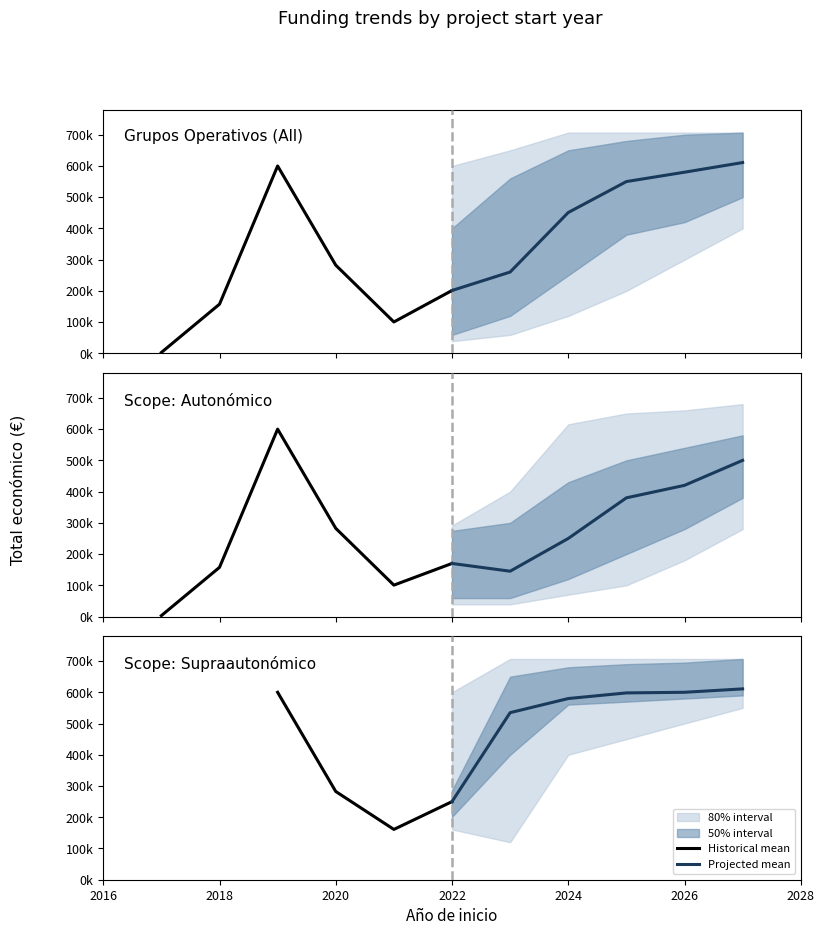

True or false: Mean total funding and Max total funding intersect in this chart.

False